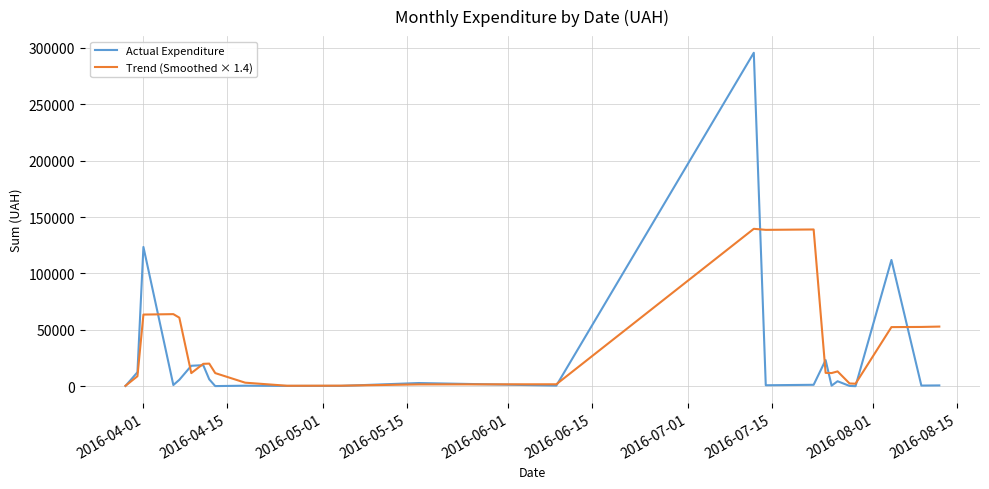

Rank the series by their maximum value, from highest to lowest.

Actual Expenditure, Trend (Smoothed × 1.4)